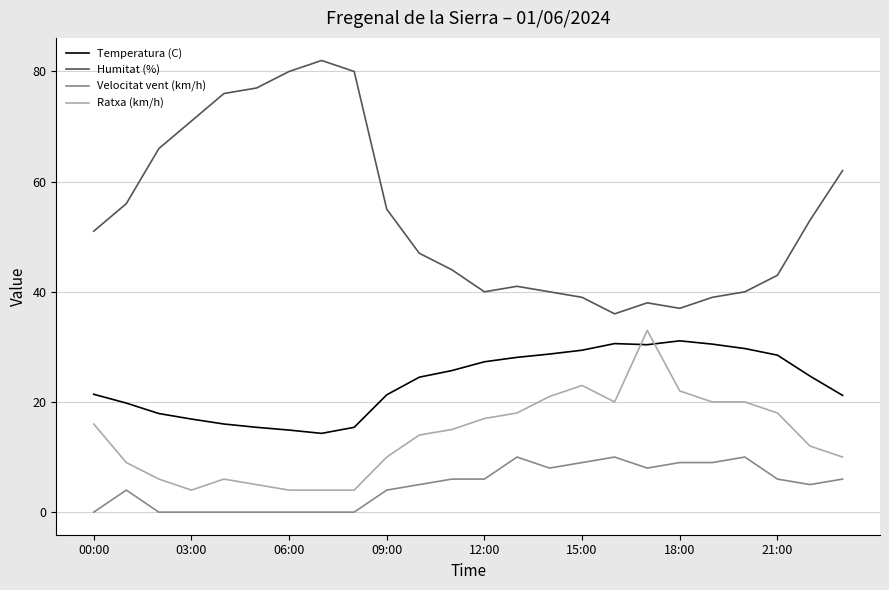

List the series in order of their overall mean, highest first.

Humitat (%), Temperatura (C), Ratxa (km/h), Velocitat vent (km/h)